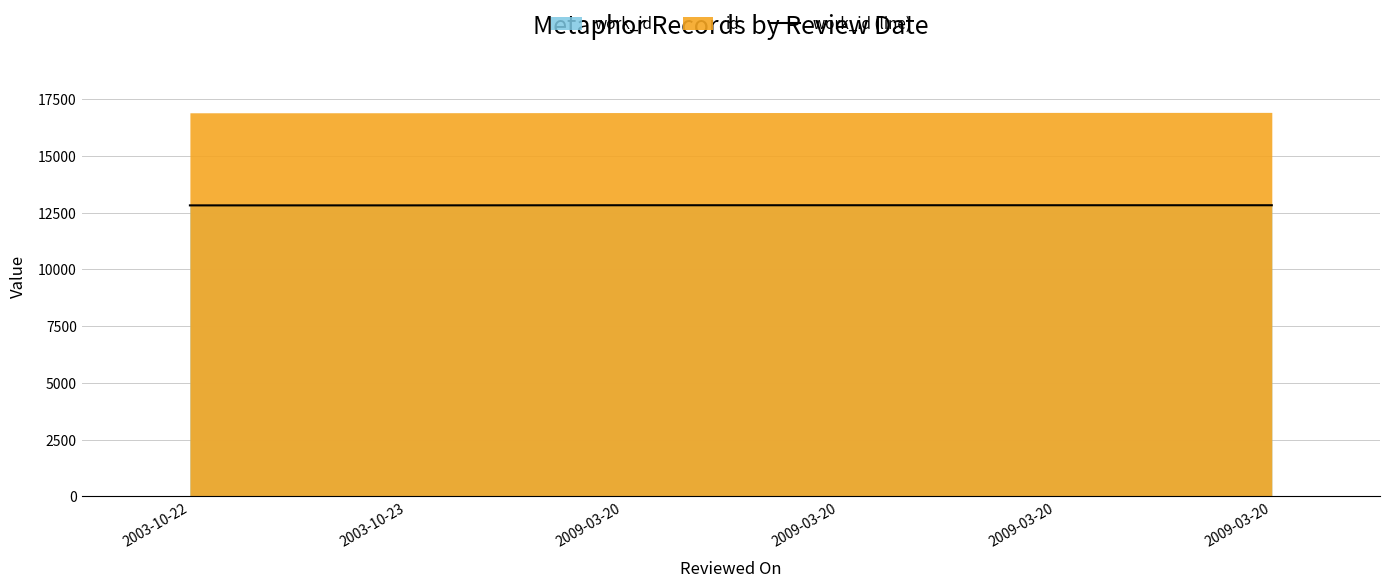

True or false: there are more than 0 points higher than both neighbors.

False